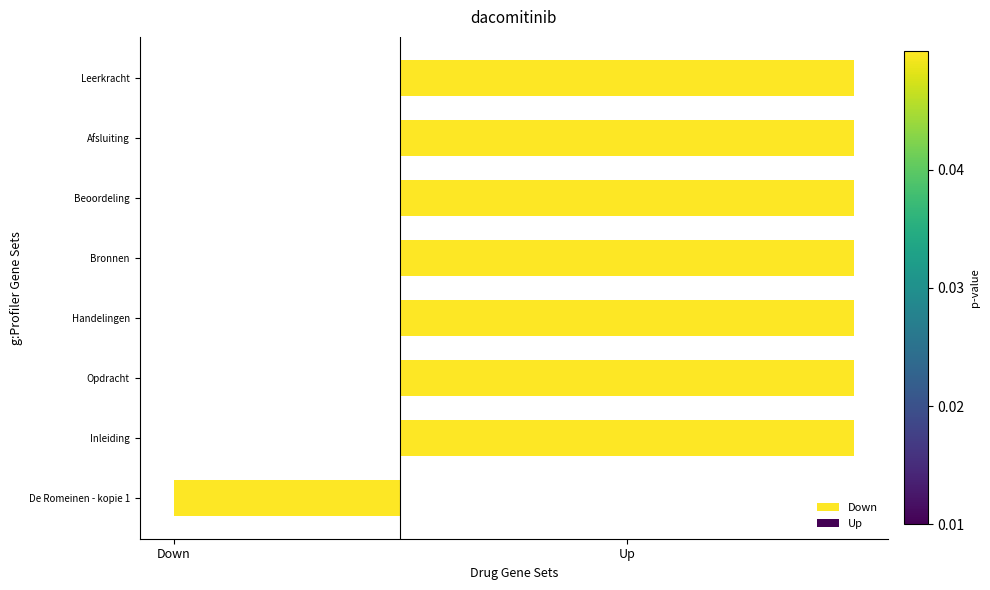

Is it true that Up equals 0.2 at Bronnen?

False